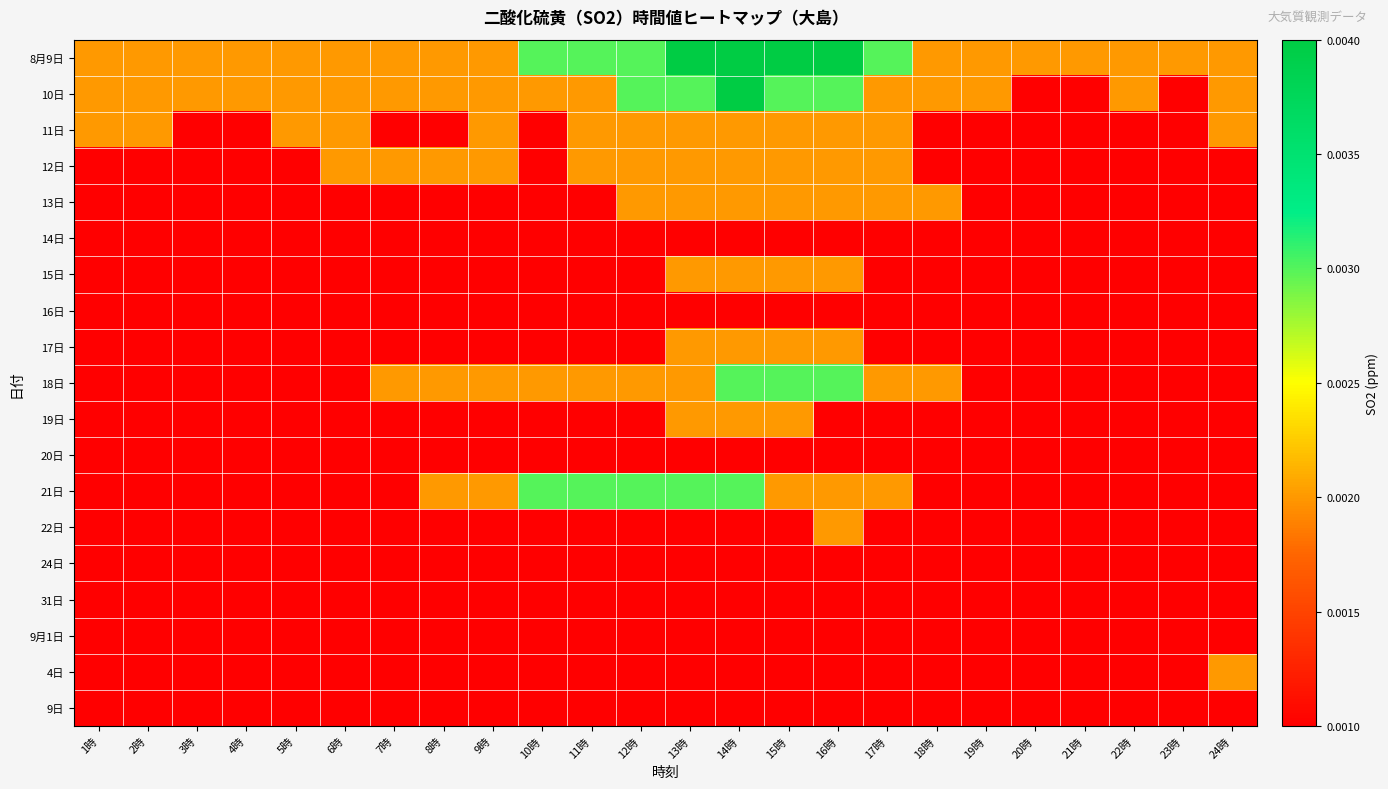

Rank the series by their maximum value, from highest to lowest.

8月9日, 10日, 18日, 21日, 11日, 12日, 13日, 15日, 17日, 19日, 22日, 4日, 14日, 16日, 20日, 24日, 31日, 9月1日, 9日